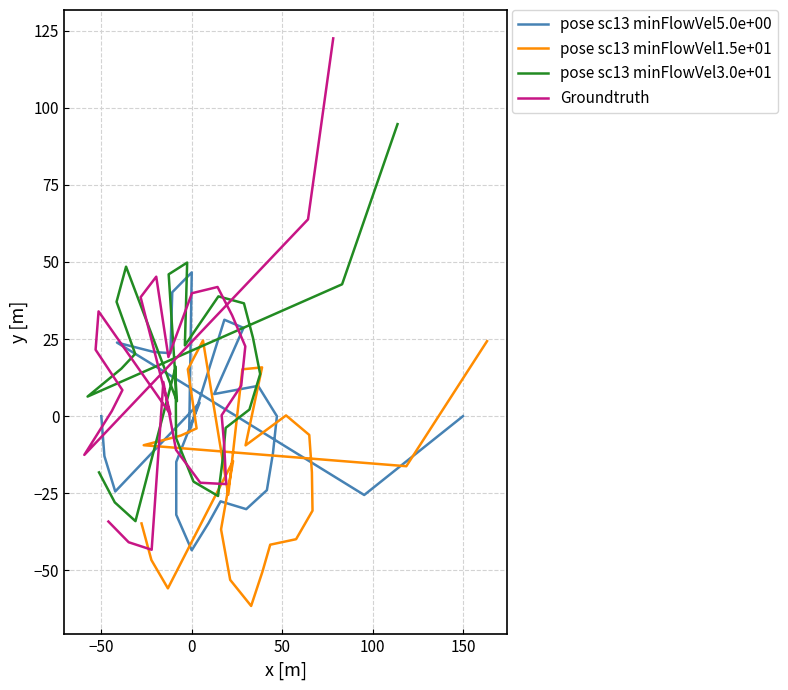

Is it true that pose sc13 minFlowVel5.0e+00 equals -7.9 at 17?

False